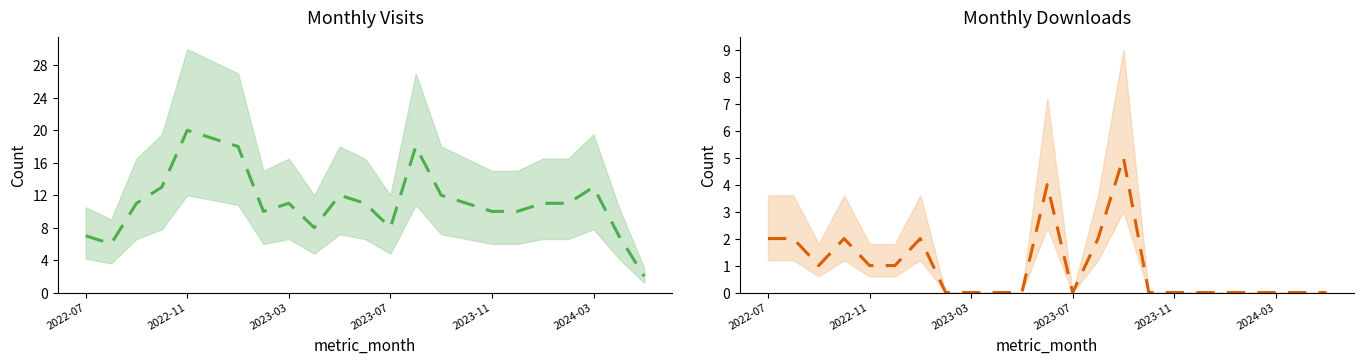

Between 2022-11 and 2023-03, which is larger?

2022-11